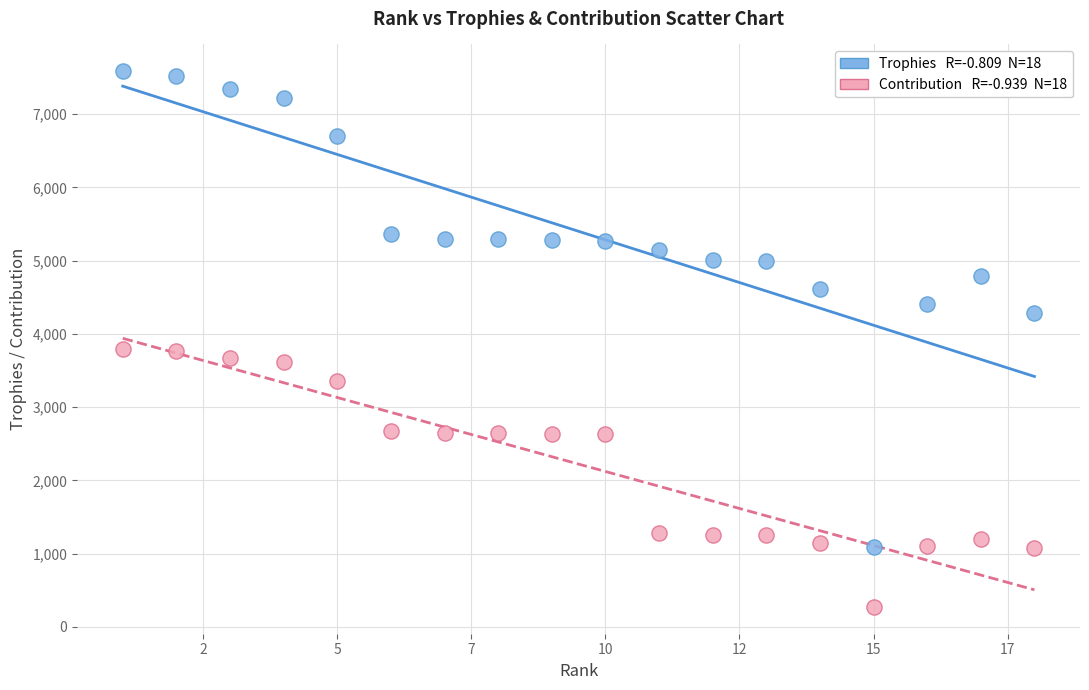

Across all data points, what is the range of X values (max minus min)?

17